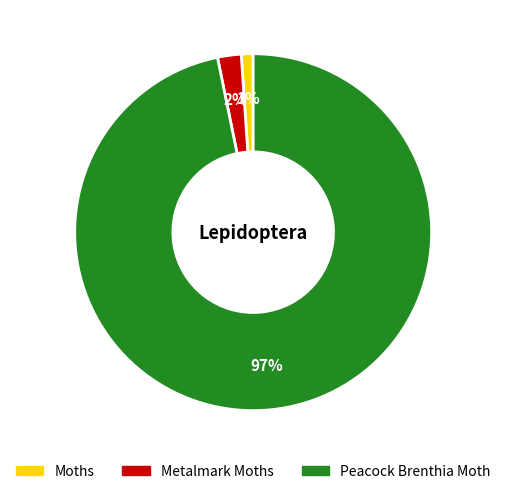

Count the number of slices in the pie.

3